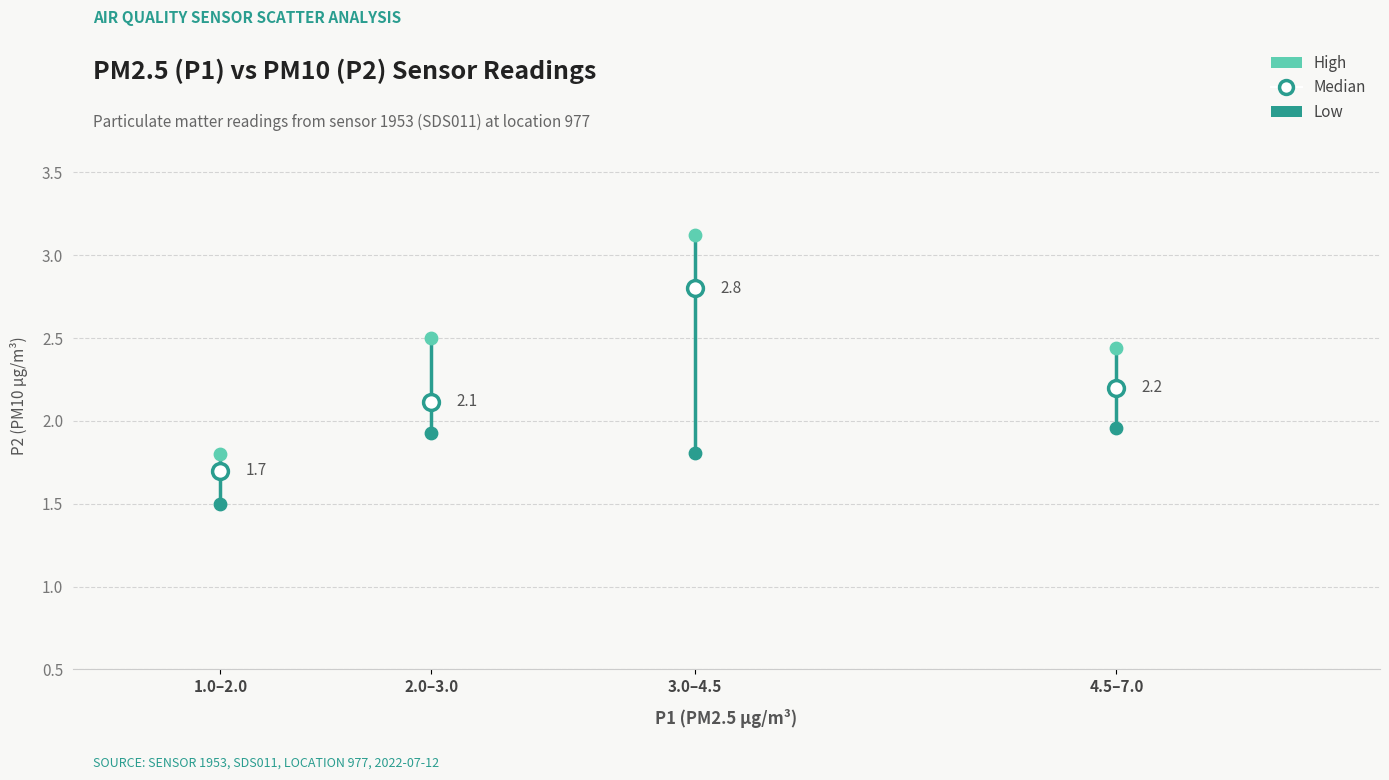

Which series contains the highest Y value?

High